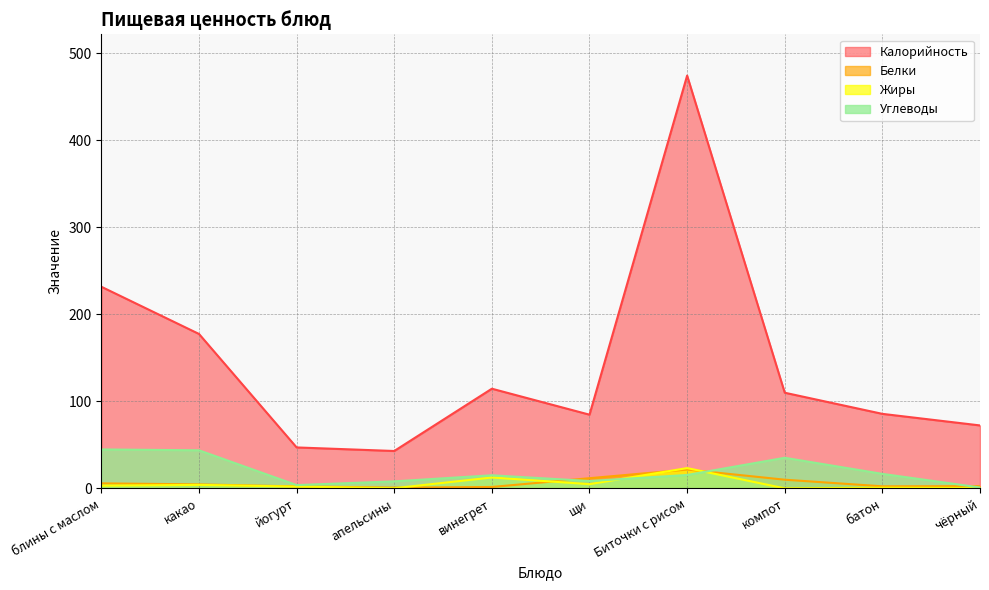

Which series has the largest range (max minus min)?

Калорийность